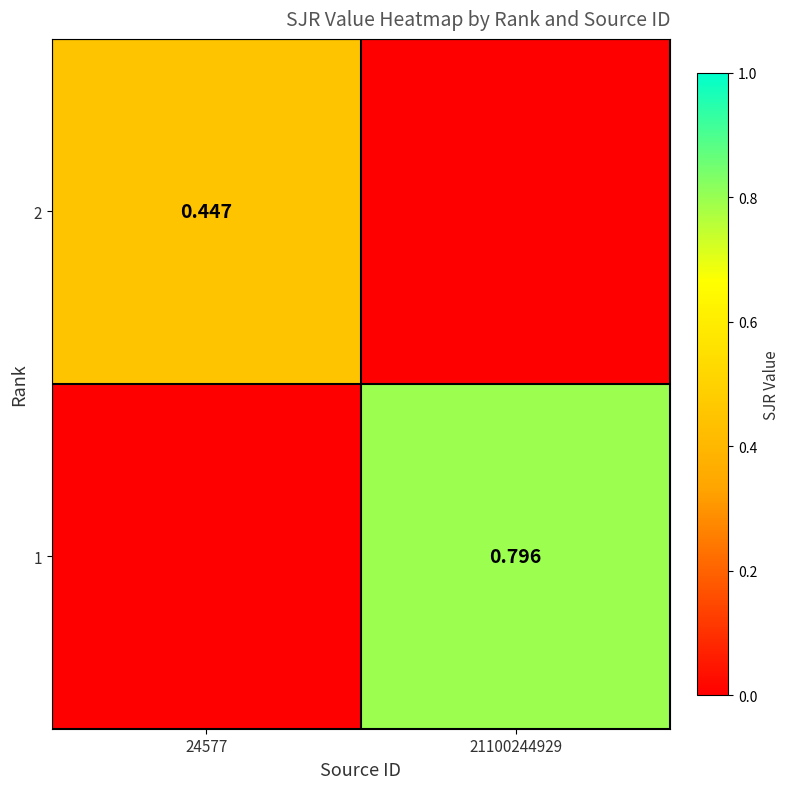

Count the 2 values in the range 0 to 1.

2